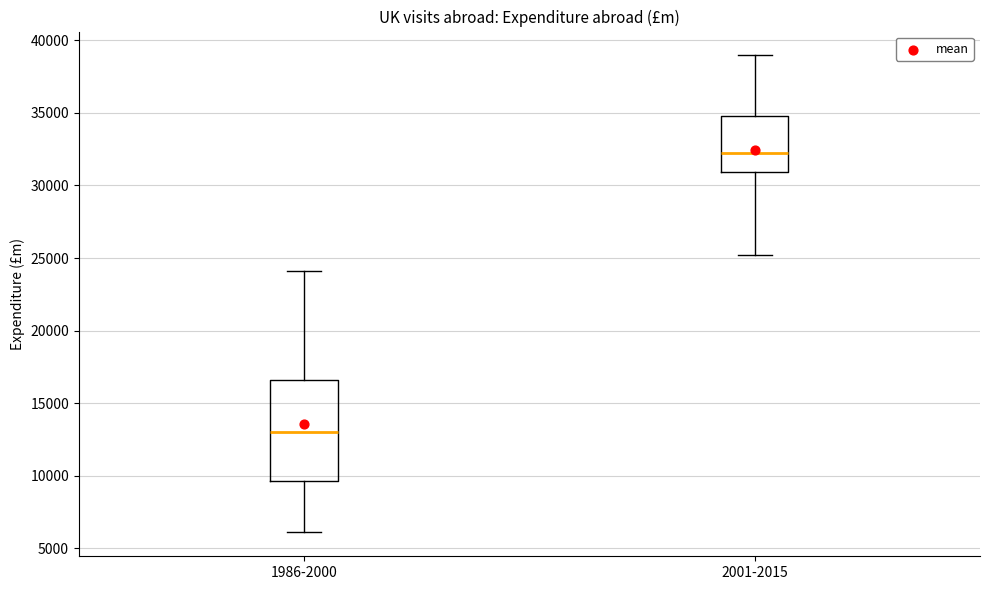

Which box has the lowest median line?

1986-2000